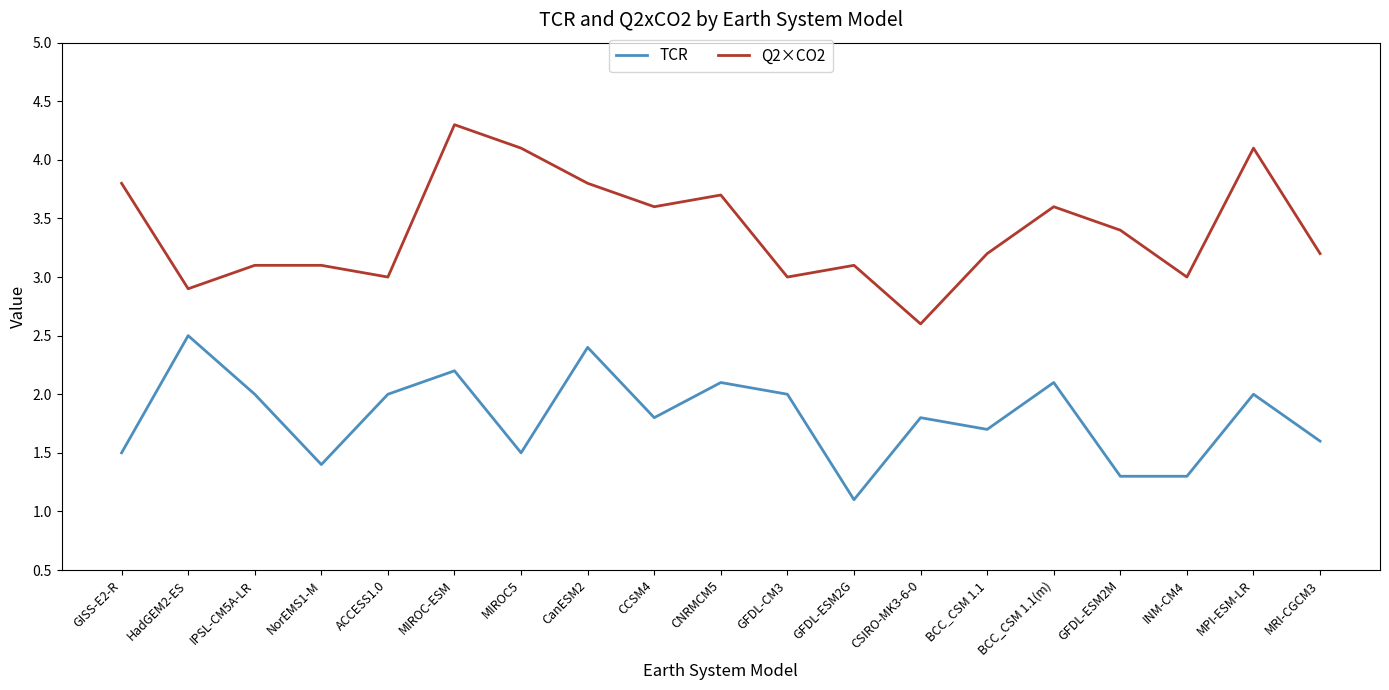

What are all the series names shown in the legend?

TCR, Q2×CO2